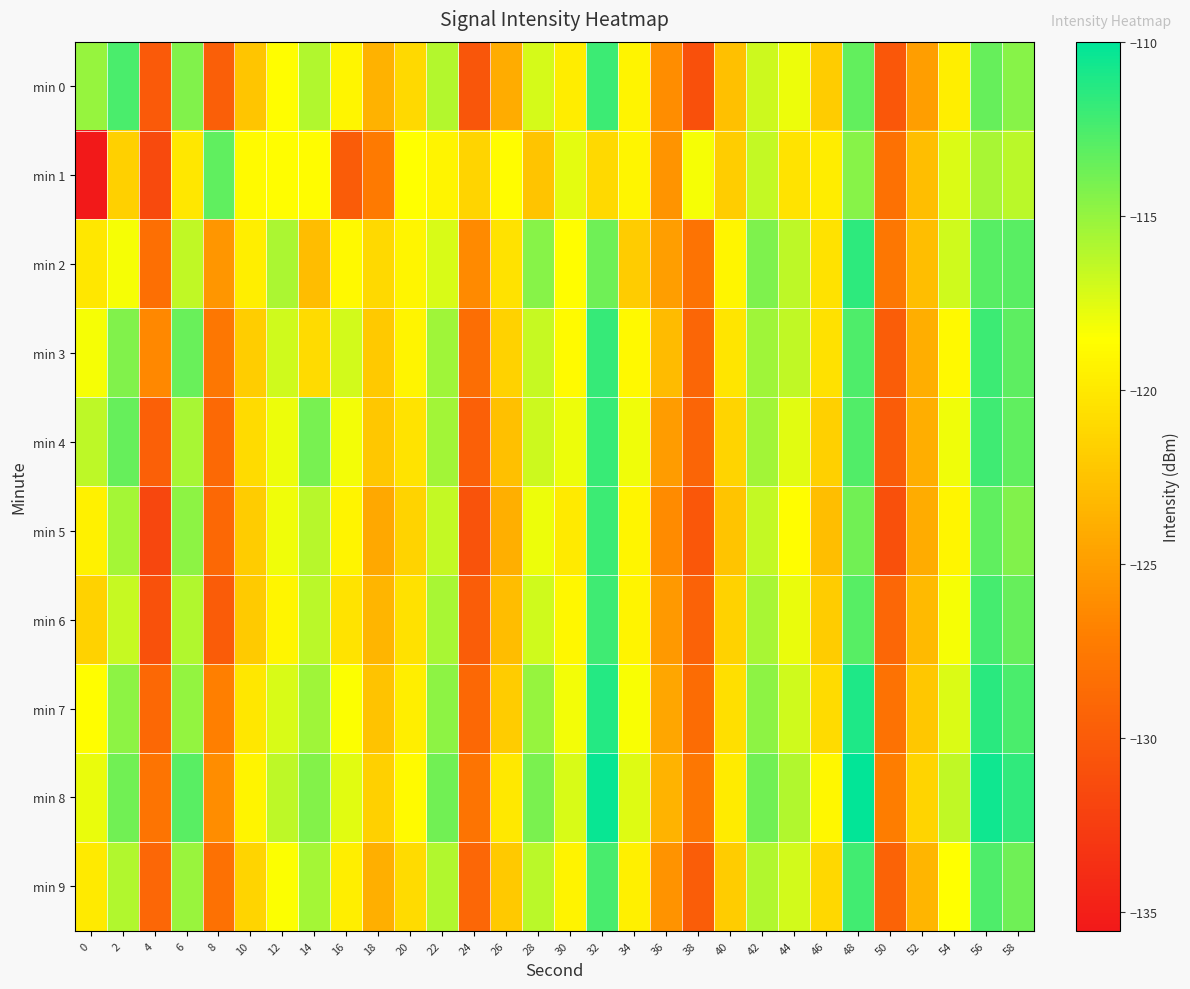

Reading left to right, transcribe all the data shown in this chart.

min 0: 0=-115.1	2=-112.5	4=-130.2	6=-114.4	8=-129.7	10=-122.3	12=-118.6	14=-115.9	16=-119.1	18=-123.7	20=-121.1	22=-116.0	24=-130.4	26=-124.0	28=-117.1	30=-119.7	32=-112.1	34=-119.3	36=-126.1	38=-130.9	40=-122.7	42=-116.8	44=-117.9	46=-121.9	48=-113.4	50=-130.3	52=-124.9	54=-119.7	56=-113.4	58=-114.5
min 1: 0=-135.6	2=-121.6	4=-131.4	6=-120.1	8=-113.2	10=-118.8	12=-118.7	14=-118.7	16=-129.9	18=-127.4	20=-118.5	22=-119.2	24=-121.3	26=-118.8	28=-122.5	30=-117.7	32=-121.0	34=-119.1	36=-125.7	38=-118.2	40=-121.9	42=-116.5	44=-120.3	46=-119.8	48=-114.6	50=-128.2	52=-122.9	54=-117.3	56=-115.7	58=-116.2
min 2: 0=-120.1	2=-118.2	4=-128.3	6=-116.5	8=-125.6	10=-119.7	12=-115.8	14=-122.9	16=-118.9	18=-121.0	20=-119.1	22=-117.2	24=-126.3	26=-120.5	28=-114.6	30=-118.7	32=-113.8	34=-121.9	36=-124.9	38=-128.0	40=-119.1	42=-114.2	44=-116.3	46=-120.5	48=-111.6	50=-127.7	52=-122.8	54=-116.9	56=-112.9	58=-113.0
min 3: 0=-118.2	2=-114.3	4=-126.5	6=-113.6	8=-127.7	10=-121.8	12=-116.9	14=-120.9	16=-117.0	18=-122.1	20=-119.2	22=-115.3	24=-128.5	26=-121.6	28=-116.7	30=-118.8	32=-111.9	34=-118.9	36=-123.0	38=-129.1	40=-120.2	42=-115.3	44=-116.5	46=-120.6	48=-112.7	50=-129.8	52=-123.9	54=-118.9	56=-112.0	58=-113.1
min 4: 0=-116.3	2=-113.5	4=-129.6	6=-115.7	8=-128.8	10=-120.9	12=-117.9	14=-114.0	16=-118.1	18=-122.2	20=-120.3	22=-115.5	24=-129.6	26=-122.7	28=-116.8	30=-117.9	32=-111.9	34=-118.0	36=-125.1	38=-129.2	40=-121.3	42=-115.5	44=-117.6	46=-121.7	48=-112.8	50=-129.9	52=-123.9	54=-118.0	56=-112.1	58=-113.2
min 5: 0=-119.5	2=-115.6	4=-131.7	6=-114.8	8=-128.9	10=-121.9	12=-118.0	14=-116.1	16=-119.2	18=-124.3	20=-121.5	22=-116.6	24=-130.7	26=-123.8	28=-117.9	30=-119.9	32=-112.0	34=-119.1	36=-126.2	38=-130.3	40=-122.5	42=-116.6	44=-118.7	46=-122.8	48=-113.9	50=-130.9	52=-124.0	54=-119.1	56=-113.2	58=-114.3
min 6: 0=-121.6	2=-116.7	4=-130.8	6=-115.9	8=-129.9	10=-122.0	12=-119.1	14=-116.2	16=-120.3	18=-123.5	20=-120.6	22=-115.7	24=-129.8	26=-122.9	28=-116.9	30=-119.0	32=-112.1	34=-119.2	36=-125.3	38=-129.5	40=-121.6	42=-115.7	44=-117.8	46=-121.9	48=-112.9	50=-129.0	52=-123.1	54=-118.2	56=-112.3	58=-113.5
min 7: 0=-118.7	2=-114.8	4=-128.9	6=-114.9	8=-127.0	10=-120.1	12=-117.2	14=-115.3	16=-118.5	18=-122.6	20=-119.7	22=-114.8	24=-128.9	26=-121.9	28=-115.0	30=-118.1	32=-111.2	34=-118.3	36=-124.5	38=-128.6	40=-120.7	42=-114.8	44=-116.9	46=-120.9	48=-111.0	50=-128.1	52=-122.2	54=-117.3	56=-111.5	58=-112.6
min 8: 0=-117.8	2=-113.9	4=-127.9	6=-113.0	8=-126.1	10=-119.2	12=-116.3	14=-114.5	16=-117.6	18=-121.7	20=-118.8	22=-113.9	24=-127.9	26=-120.0	28=-114.1	30=-117.2	32=-110.3	34=-117.5	36=-123.6	38=-127.7	40=-119.8	42=-113.9	44=-115.9	46=-119.0	48=-110.1	50=-127.2	52=-121.3	54=-116.5	56=-110.6	58=-111.7
min 9: 0=-119.9	2=-115.9	4=-129.0	6=-115.1	8=-128.2	10=-121.3	12=-118.5	14=-115.6	16=-119.7	18=-123.8	20=-120.9	22=-115.9	24=-129.0	26=-122.1	28=-116.2	30=-119.3	32=-112.5	34=-119.6	36=-125.7	38=-129.8	40=-121.9	42=-115.9	44=-117.0	46=-121.1	48=-112.2	50=-129.3	52=-123.5	54=-118.6	56=-112.7	58=-113.8